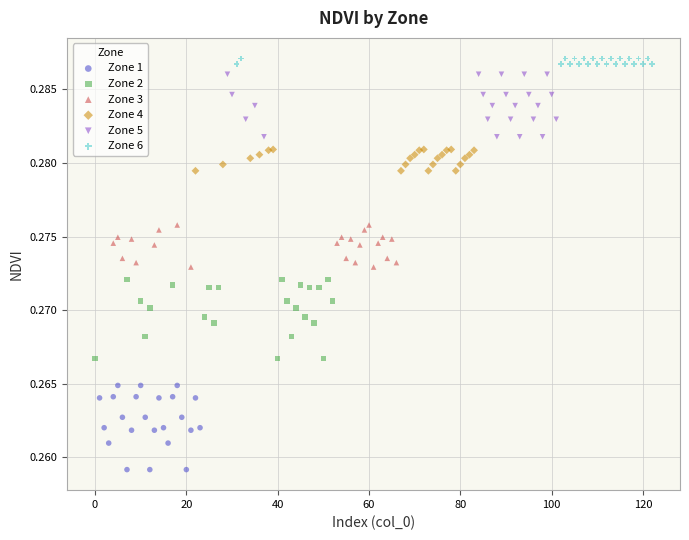

Which series reaches the minimum Y coordinate?

Zone 1